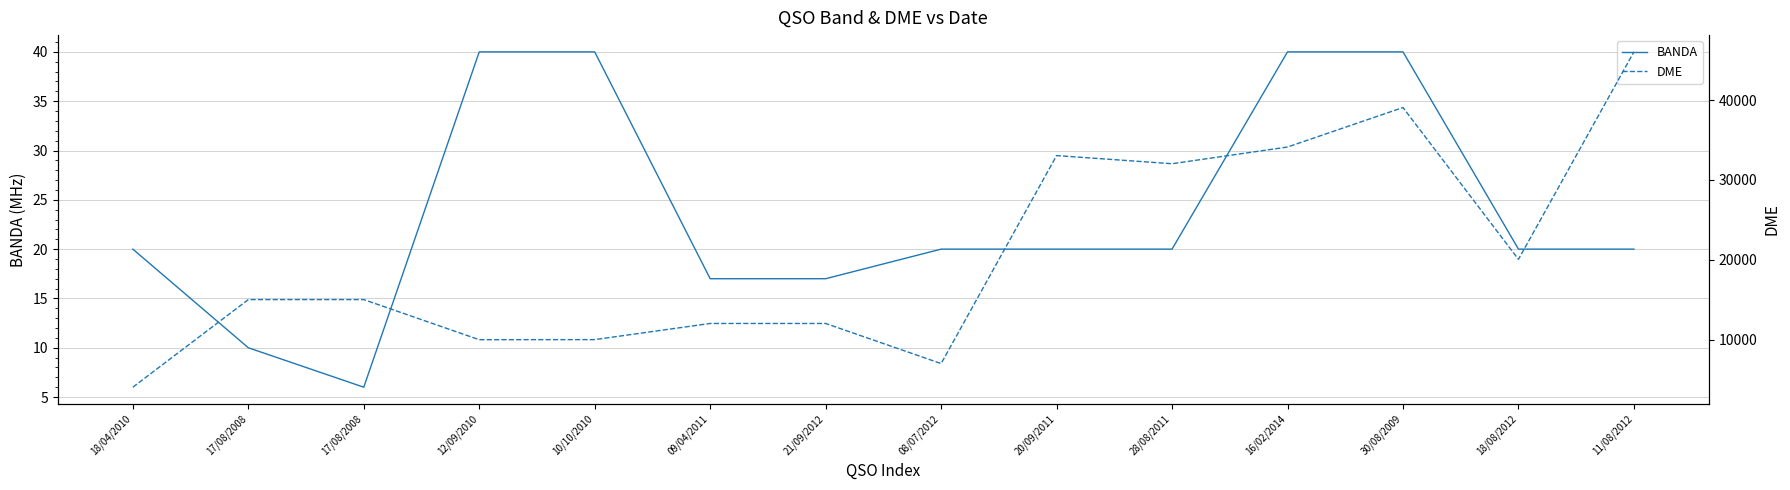

How many series are shown in this chart?

2